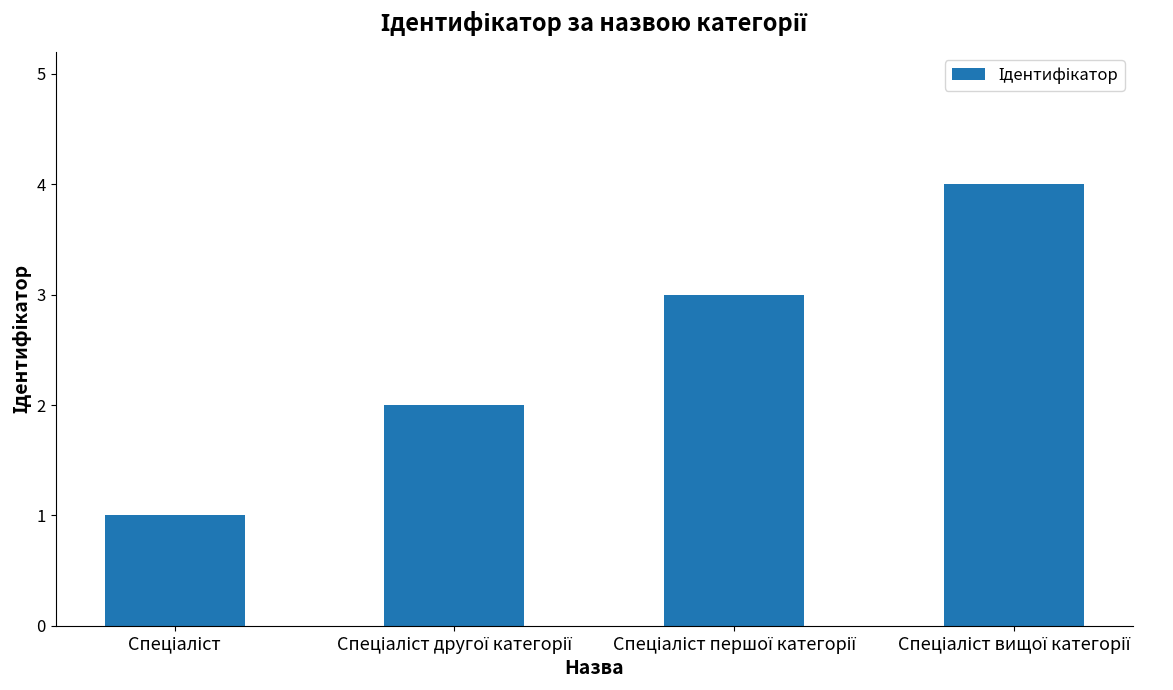

What is the sum of all values?

10